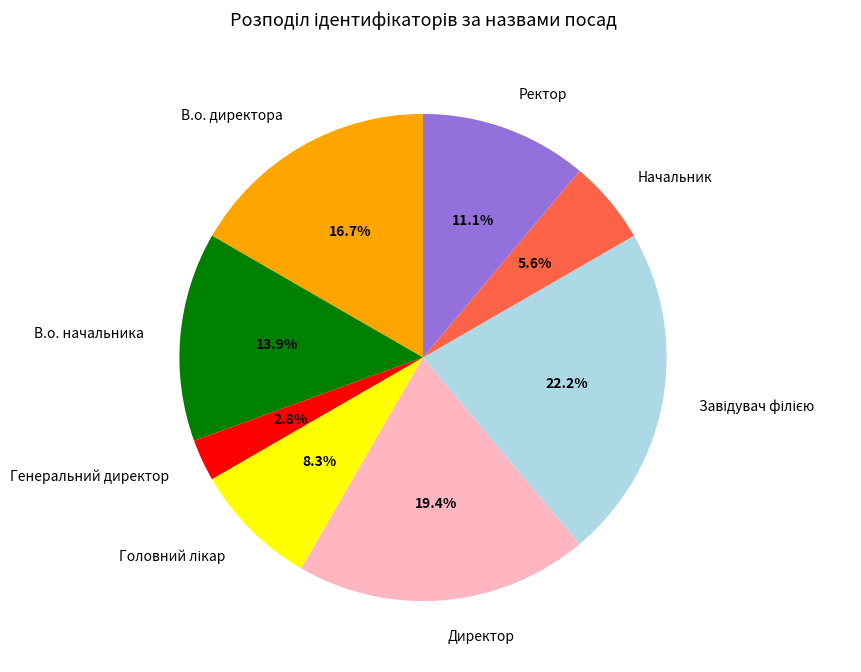

Does Генеральний директор account for over 50% of the chart?

No